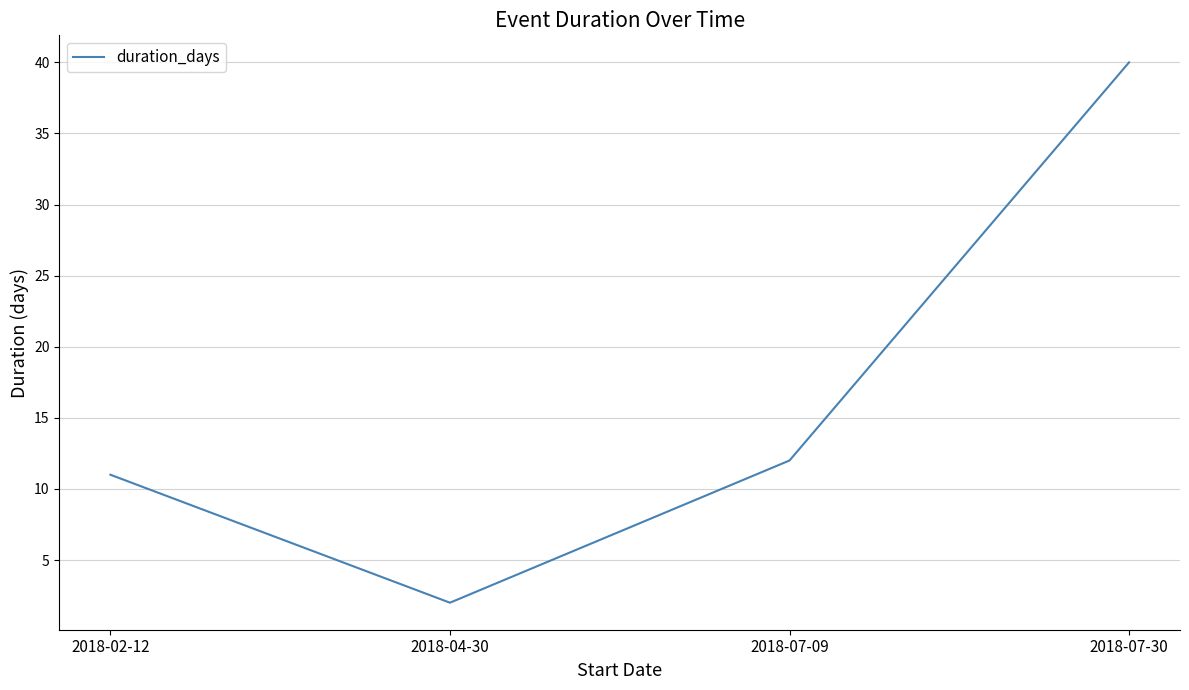

Reading right to left, extract all data points from this chart.

40	12	2	11